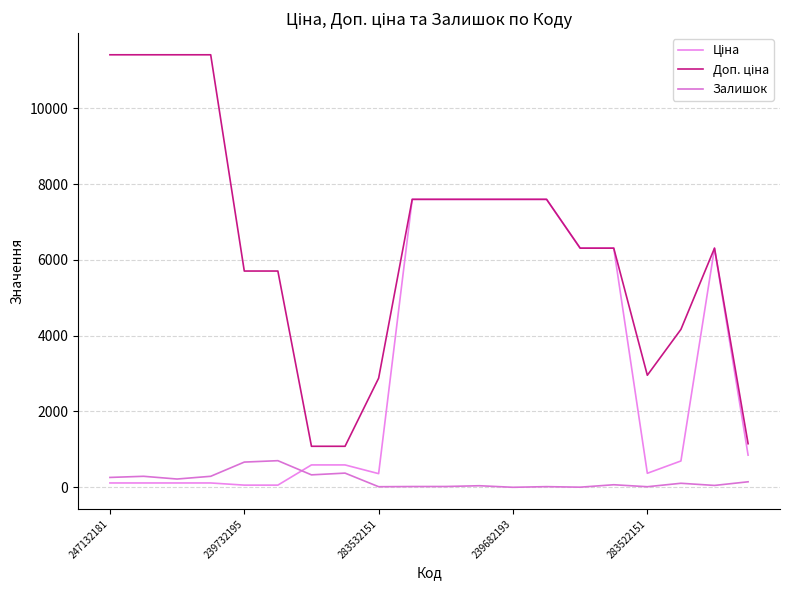

Is this an area chart (filled region under the line)?

No